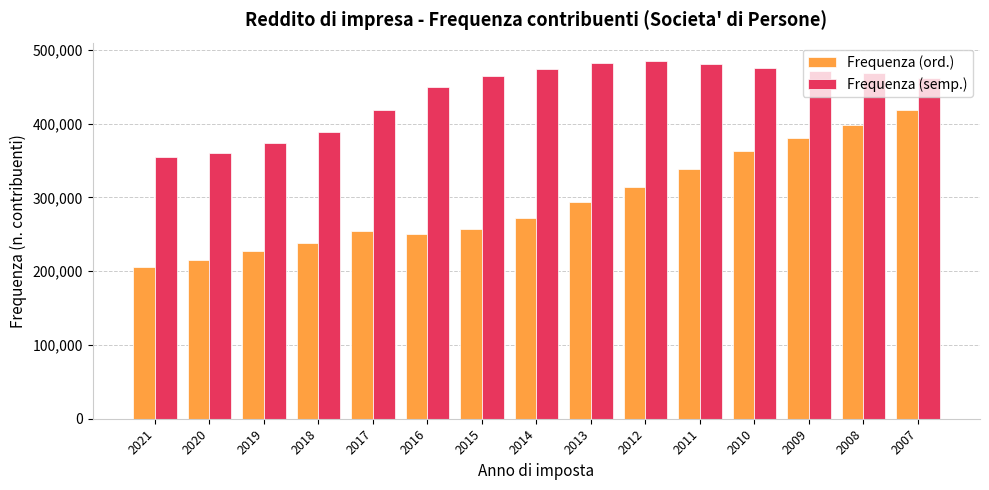

What is the highest value of the Frequenza (ord.) series?

418544